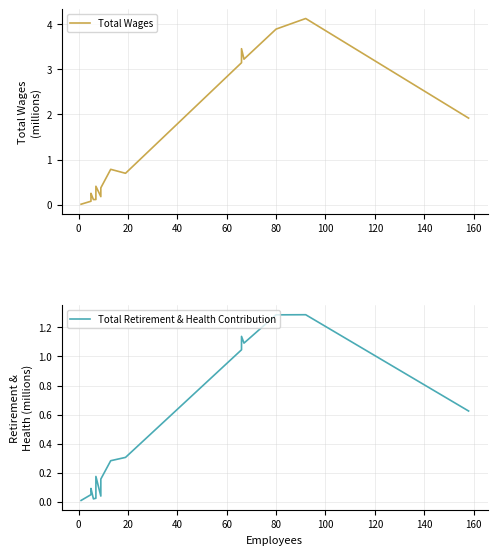

True or false: Total Wages and Total Retirement & Health Contribution intersect in this chart.

False